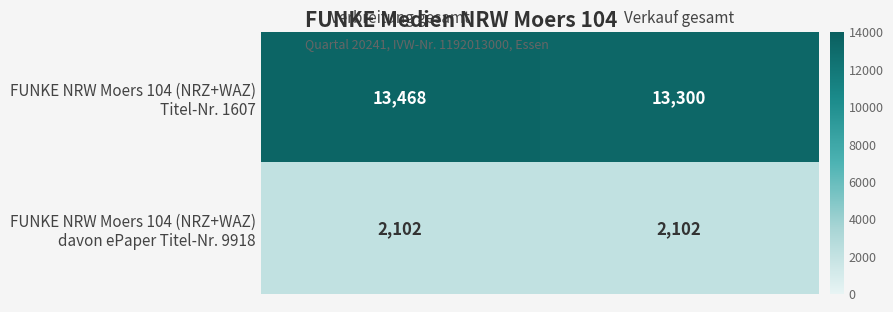

What is the minimum value shown in the chart?

2102